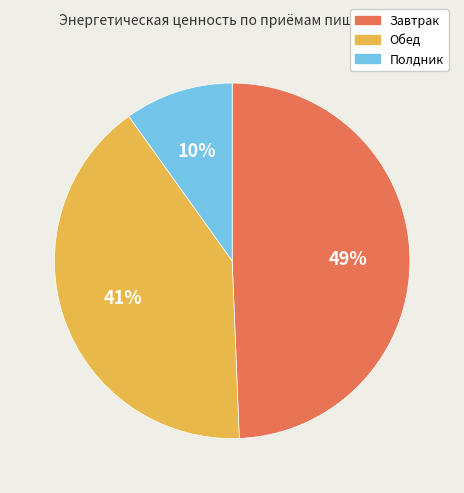

Is the sum of Обед and Завтрак greater than half?

Yes